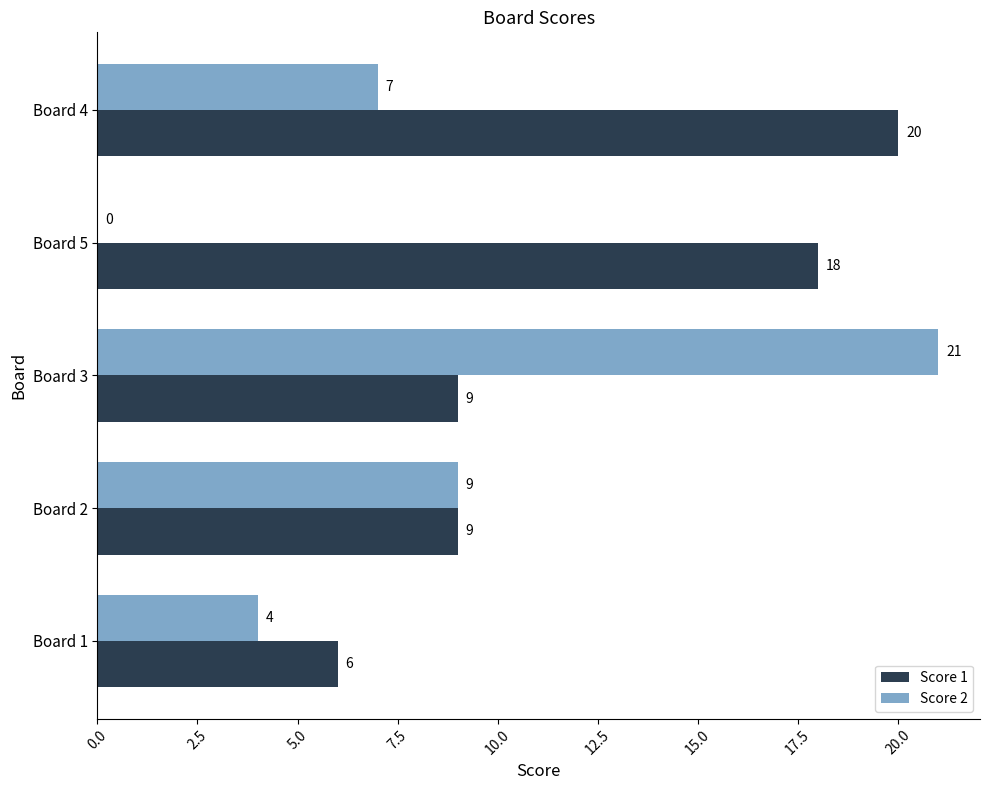

What value does the Score 1 series have at Board 3?

9